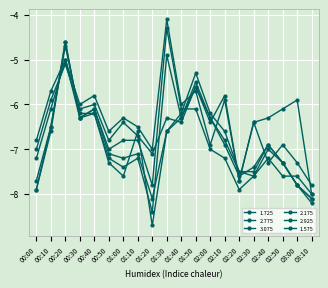

Does the chart have visible grid lines?

Yes